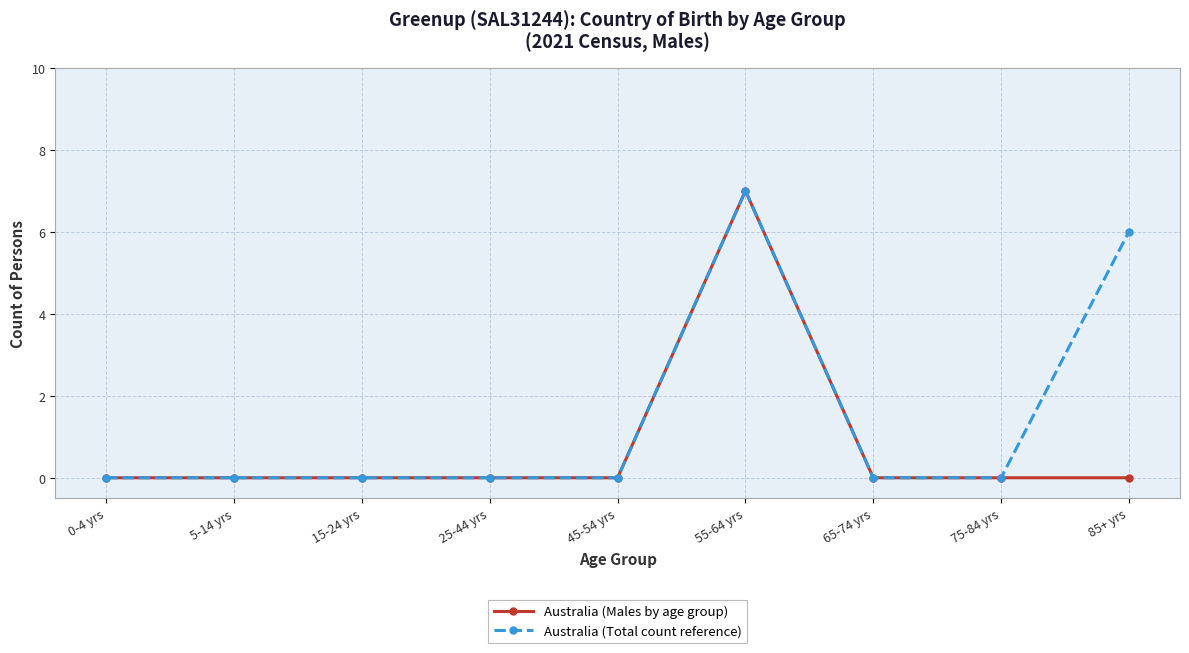

True or false: Australia (Males by age group) has more than 0 points higher than both neighbors.

True